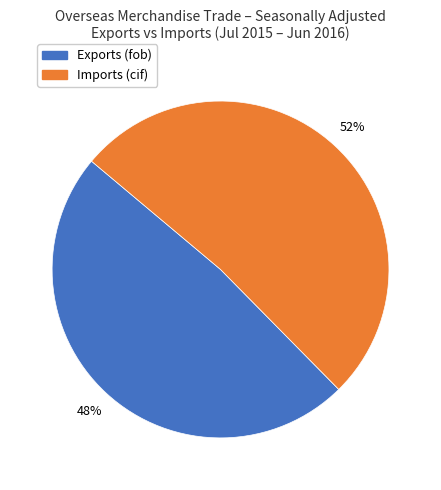

What is the ratio of the value at Imports (cif) to the value at Exports (fob)?

1.1